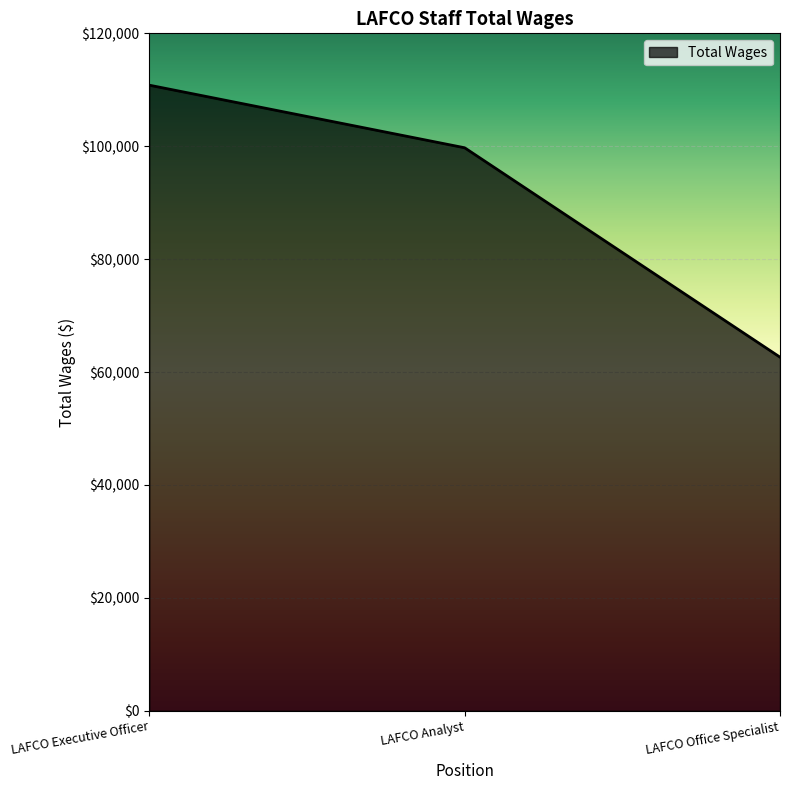

True or false: the data shows 110818.3 at LAFCO Executive Officer.

True